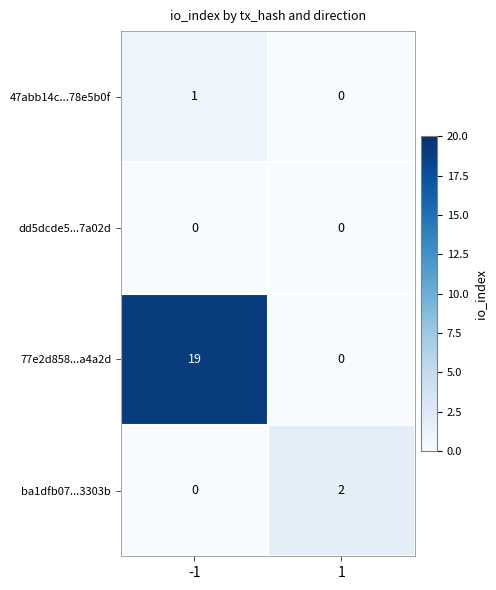

Which series has the widest spread of values?

77e2d858...a4a2d